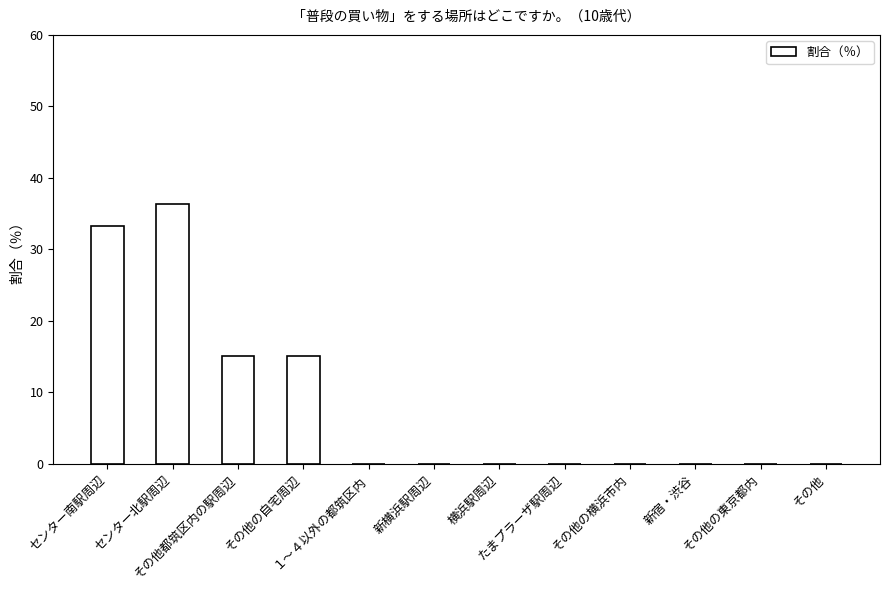

What is the greatest value displayed?

36.4